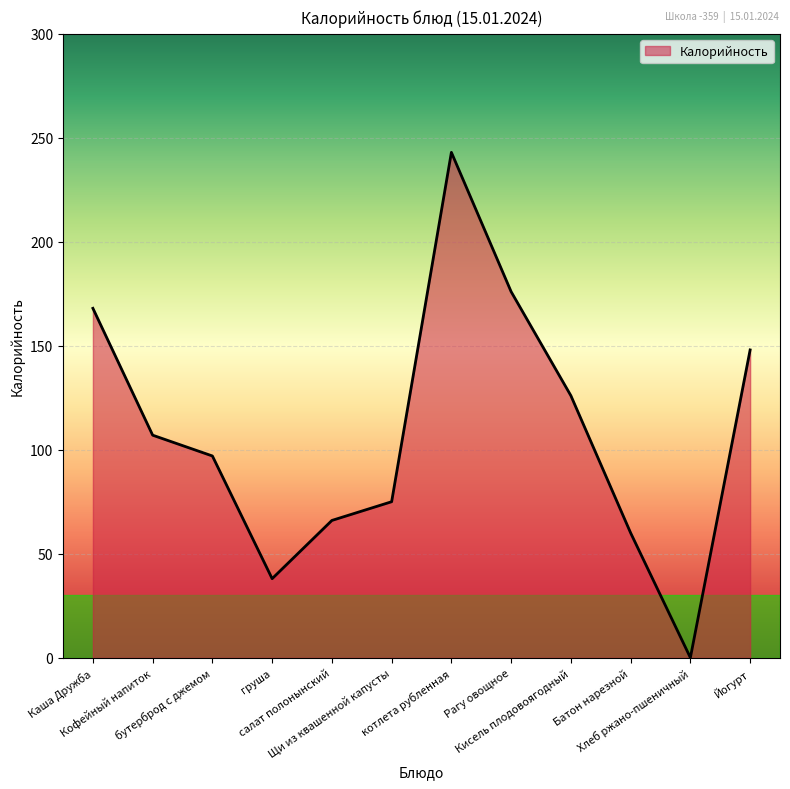

List the labels in order of value, largest first.

котлета рубленная, Рагу овощное, Каша Дружба, Йогурт, Кисель плодовоягодный, Кофейный напиток, бутерброд с джемом, Щи из квашенной капусты, салат полонынский, Батон нарезной, груша, Хлеб ржано-пшеничный